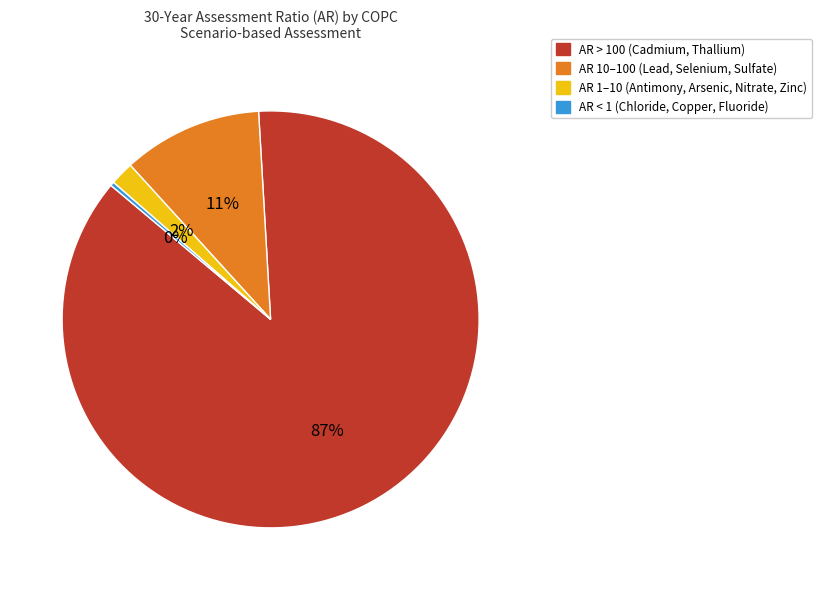

How many slices are in this pie chart?

4